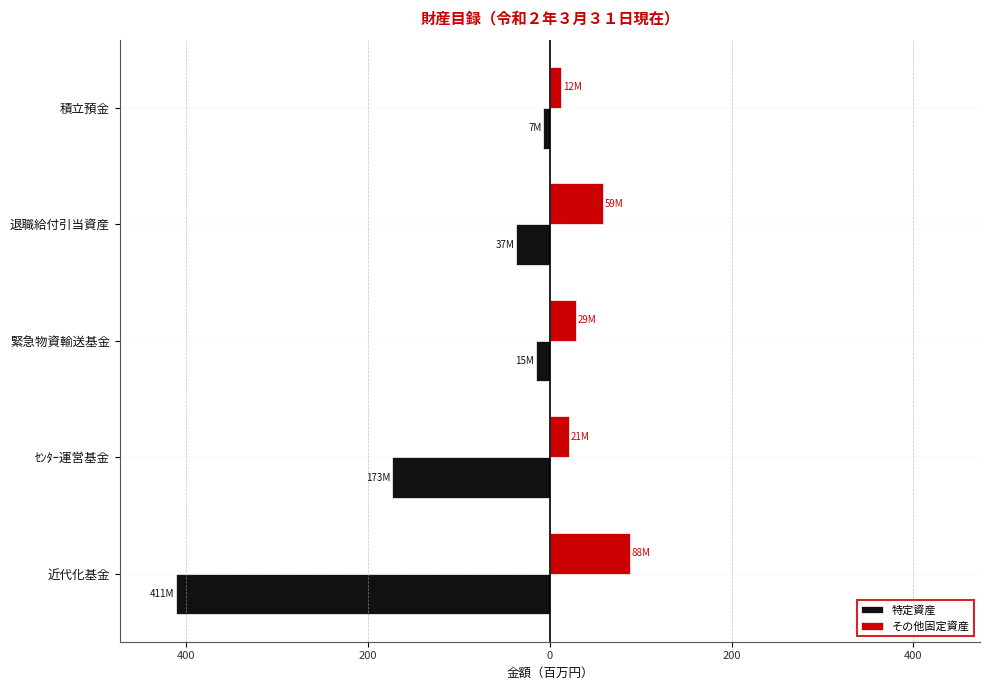

What are all the series names shown in the legend?

特定資産, その他固定資産